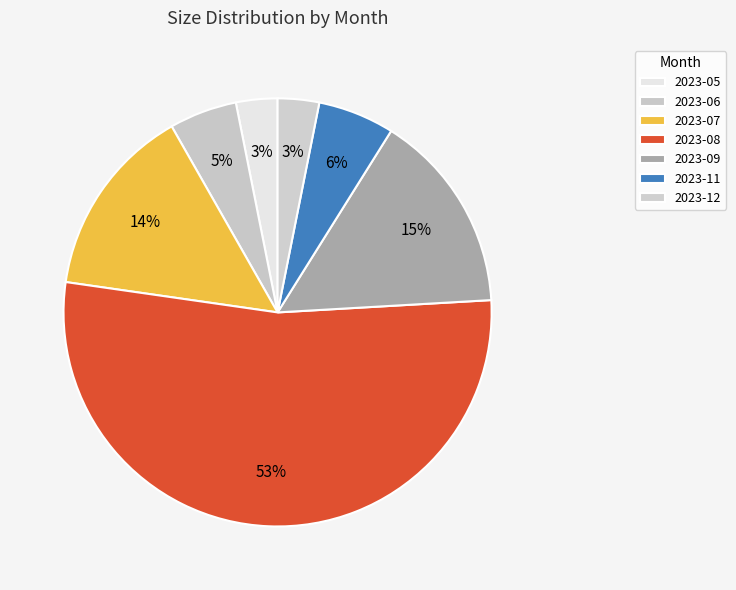

Which has a higher value, 2023-11 or 2023-07?

2023-07